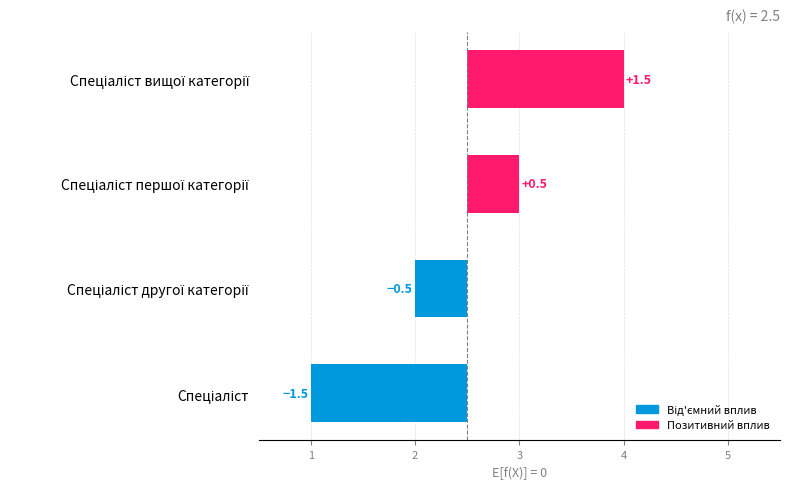

Is it true that the value at Спеціаліст is -2.3?

False